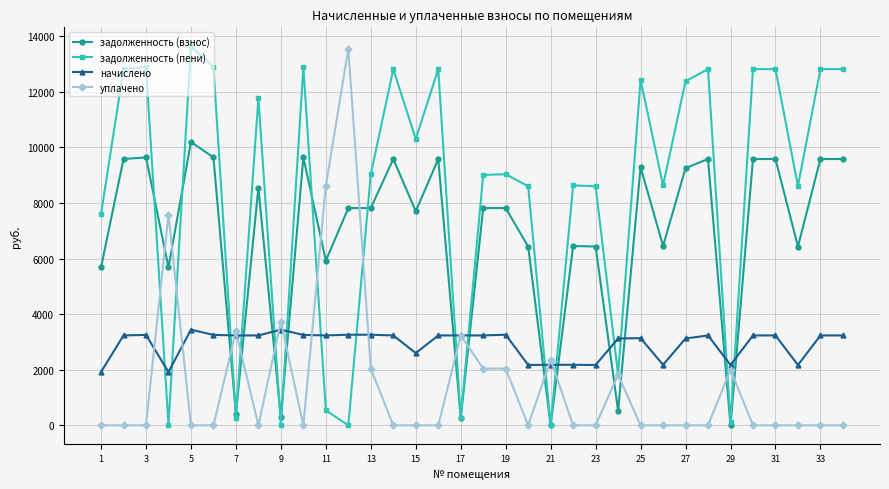

True or false: задолженность (пени) has more than 2 interior local peaks.

True